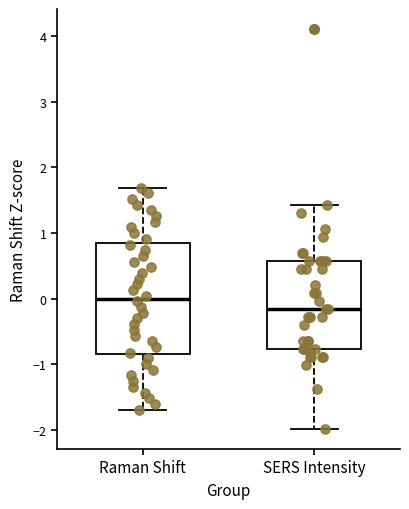

Reading left to right, read every box against the y-axis: the position of its median line, the range the box covers, and the ends of its whiskers. The values are not printed on the chart, so give them approximately, as read against the axis.

Raman Shift: median 0.0, box -0.8 to 0.8, whiskers -1.7 to 1.7
SERS Intensity: median -0.2, box -0.8 to 0.6, whiskers -2.0 to 1.4